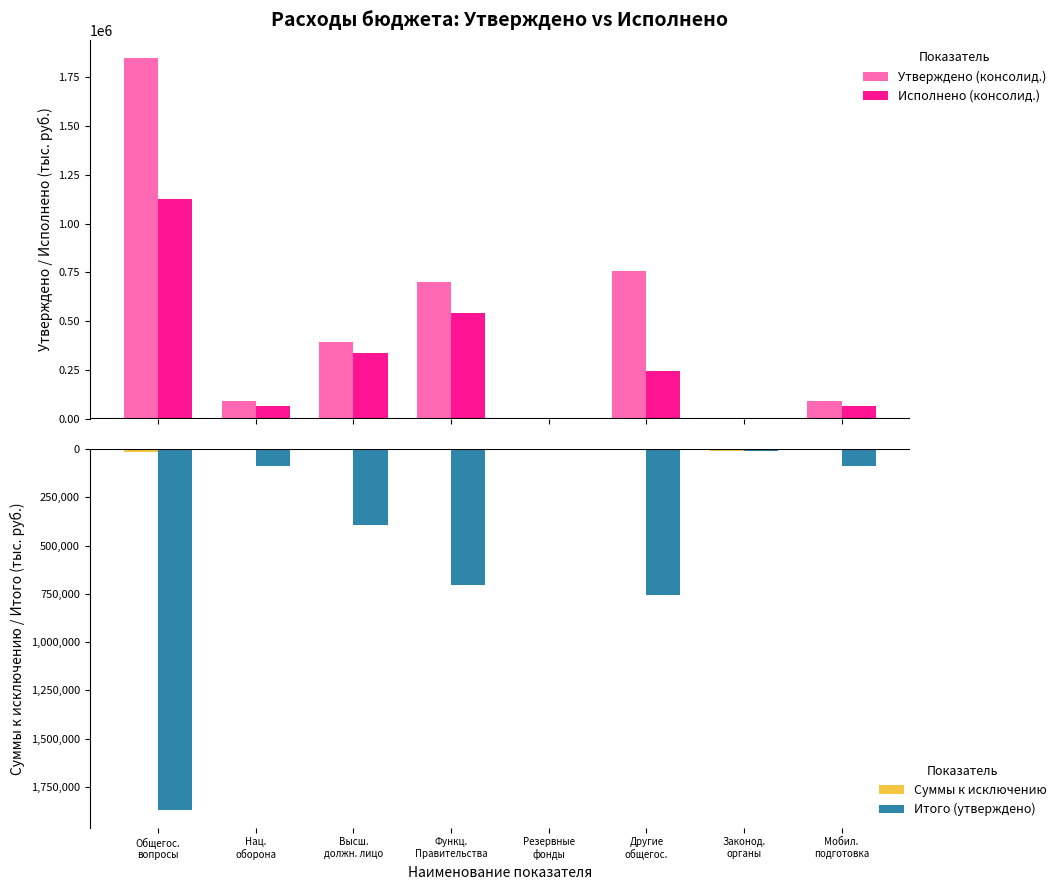

Which series has the largest total across all categories?

Утверждено (консолид.)